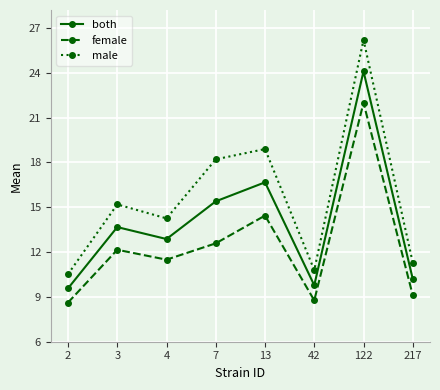

At which category does male reach its first local peak?

3